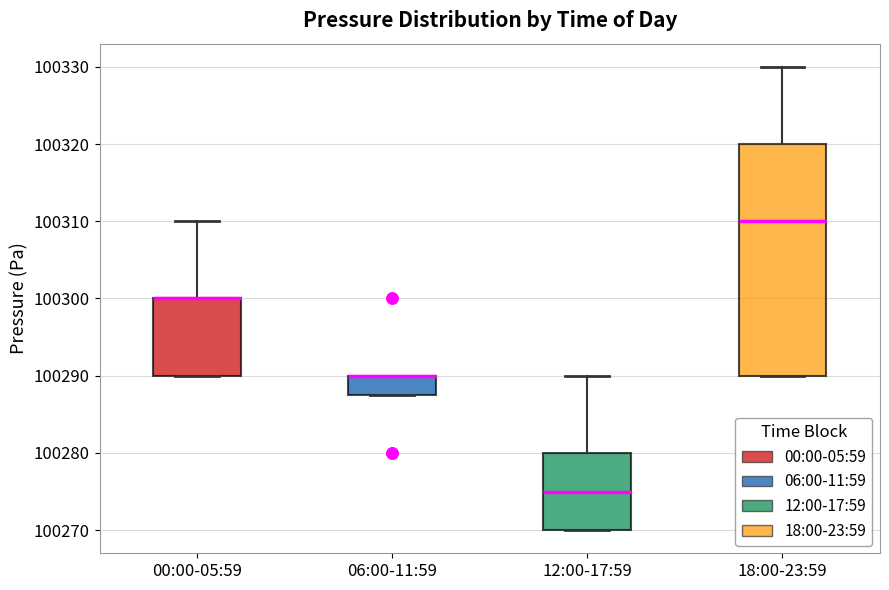

Reading left to right, transcribe this box plot: for each box, give where its median line is, the range the box spans, and where its two whiskers end, as read against the y-axis. The values are not printed on the chart, so give them approximately, as read against the axis.

00:00-05:59: median 100300 (drawn on the box's upper edge), box 100290 to 100300, whiskers 100290 to 100310
06:00-11:59: median 100290 (drawn on the box's upper edge), box 100288 to 100290, whiskers 100288 to 100290
12:00-17:59: median 100275, box 100270 to 100280, whiskers 100270 to 100290
18:00-23:59: median 100310, box 100290 to 100320, whiskers 100290 to 100330